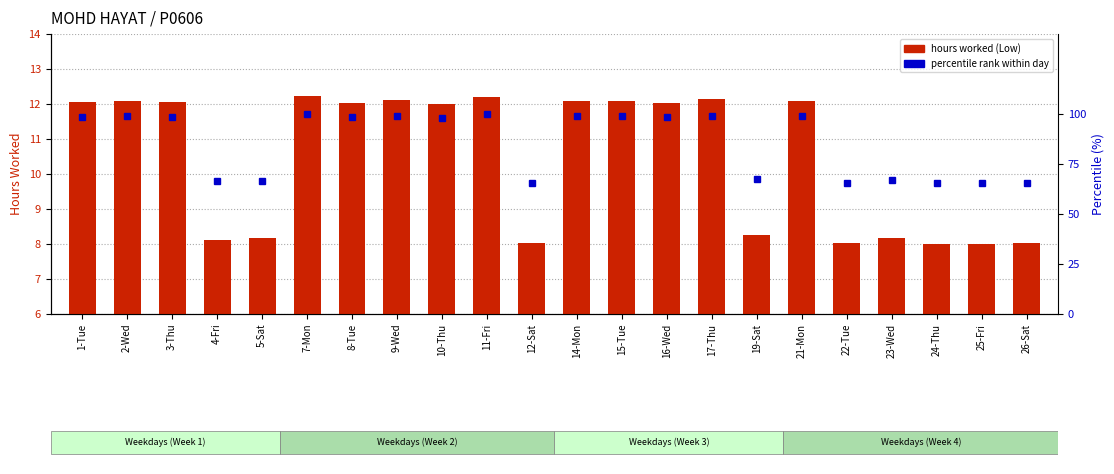

At which category is the sum across all series the highest?

7-Mon